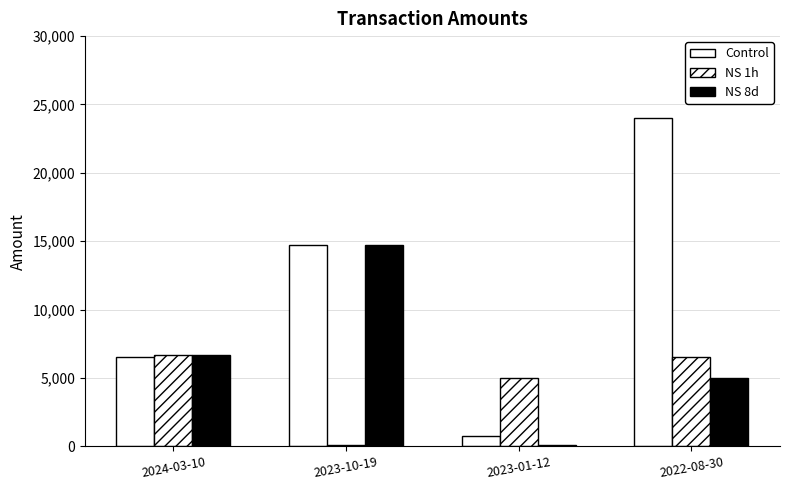

At how many categories does at least one series exceed 14857?

1